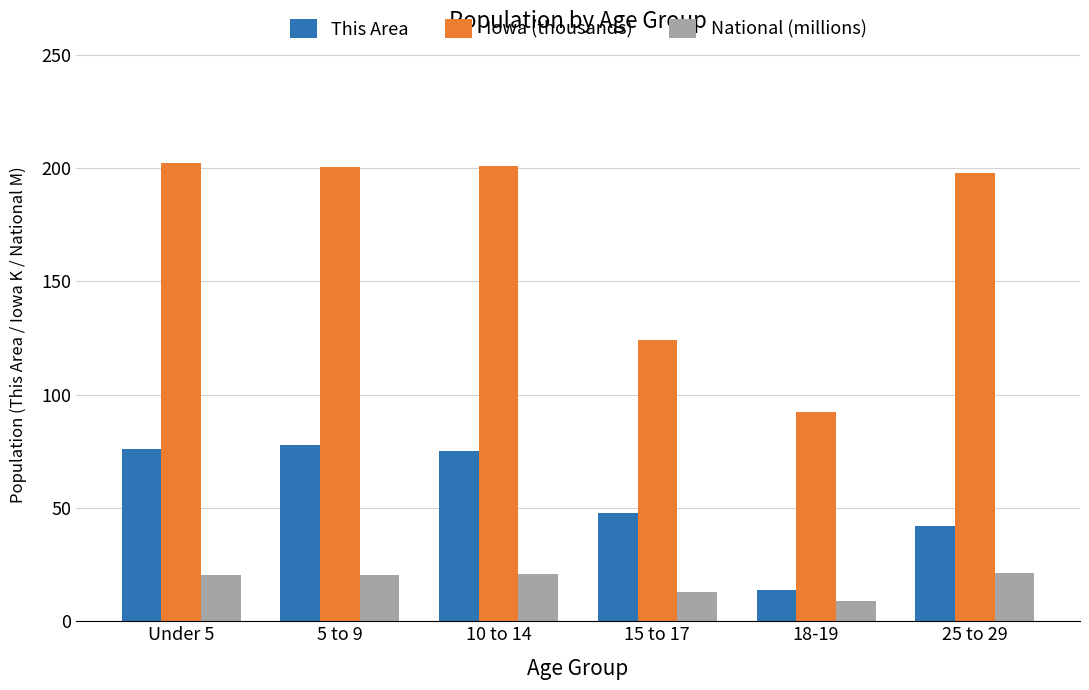

What are all the series names shown in the legend?

This Area, Iowa (thousands), National (millions)